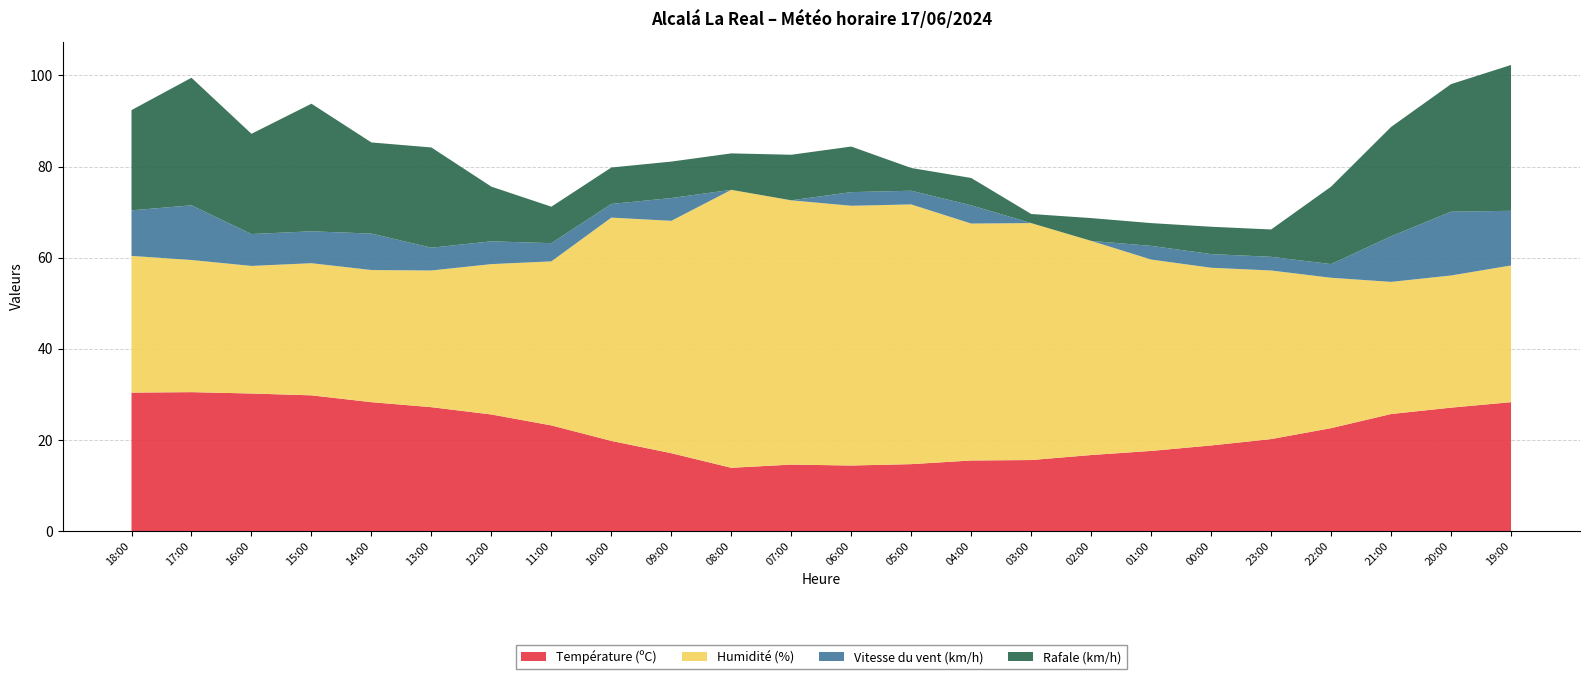

Reading left to right, transcribe all the data shown in this chart.

Température (ºC): 30.4	30.5	30.2	29.8	28.3	27.2	25.6	23.2	19.8	17.1	13.9	14.6	14.4	14.7	15.5	15.6	16.7	17.6	18.8	20.2	22.6	25.7	27.1	28.3
Humidité (%): 30.0	29.0	28.0	29.0	29.0	30.0	33.0	36.0	49.0	51.0	61.0	58.0	57.0	57.0	52.0	52.0	47.0	42.0	39.0	37.0	33.0	29.0	29.0	30.0
Vitesse du vent (km/h): 10.0	12.0	7.0	7.0	8.0	5.0	5.0	4.0	3.0	5.0	0.0	0.0	3.0	3.0	4.0	0.0	0.0	3.0	3.0	3.0	3.0	10.0	14.0	12.0
Rafale (km/h): 22.0	28.0	22.0	28.0	20.0	22.0	12.0	8.0	8.0	8.0	8.0	10.0	10.0	5.0	6.0	2.0	5.0	5.0	6.0	6.0	17.0	24.0	28.0	32.0